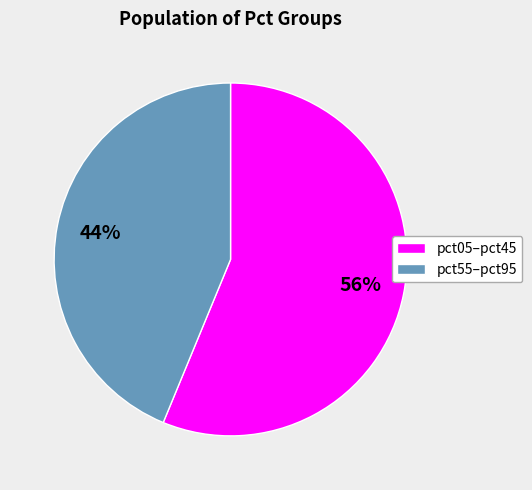

Which slice is the smallest?

pct55–pct95